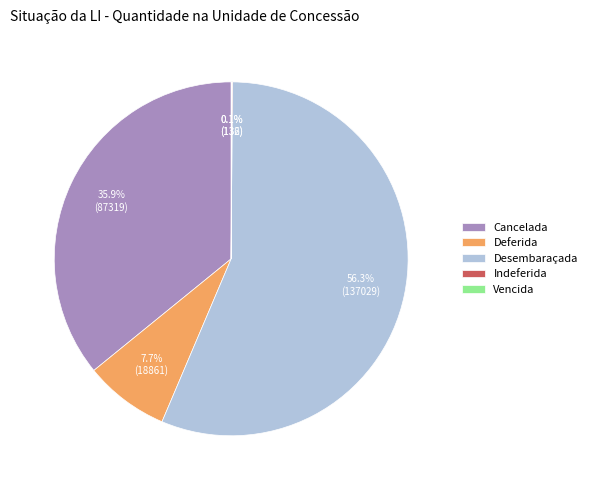

Which category has the biggest portion of the pie?

Desembaraçada